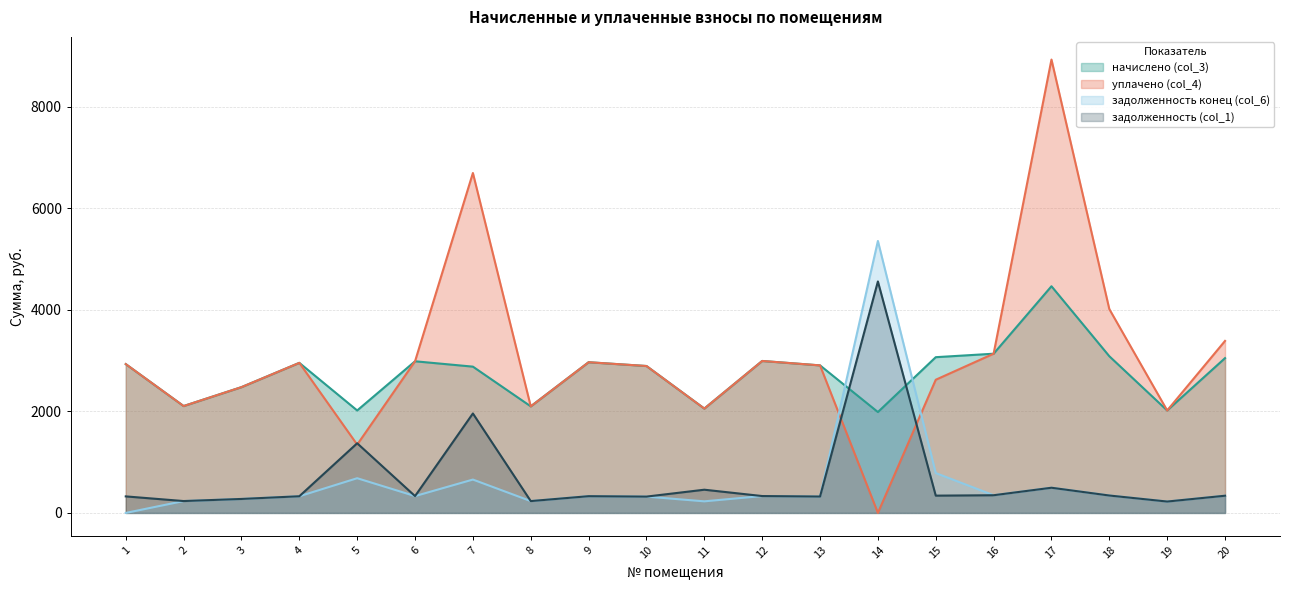

What is the maximum value shown in the chart?

8930.0